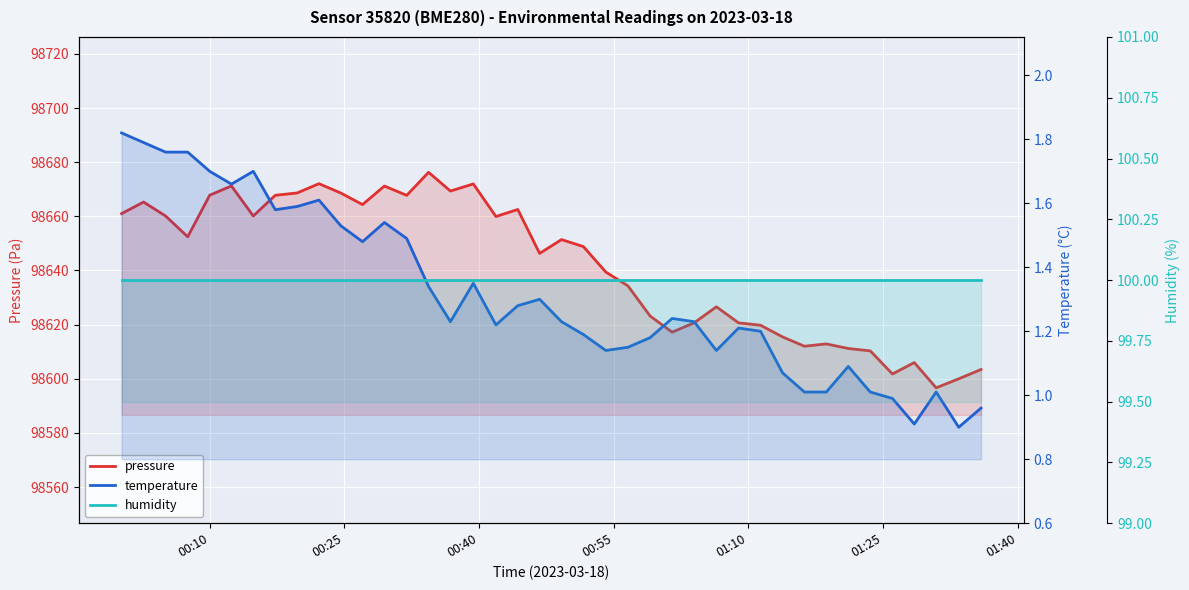

Reading left to right, transcribe all the data shown in this chart.

pressure: 98661.0	98665.3	98660.1	98652.4	98667.8	98671.2	98660.1	98667.8	98668.6	98672.1	98668.6	98664.3	98671.2	98667.8	98676.2	98669.3	98672.0	98659.9	98662.5	98646.3	98651.4	98648.8	98639.4	98634.3	98623.2	98617.2	98620.7	98626.6	98620.7	98619.8	98615.5	98612.0	98612.9	98611.2	98610.3	98601.8	98606.0	98596.7	98600.0	98603.4
temperature: 1.8	1.8	1.8	1.8	1.7	1.7	1.7	1.6	1.6	1.6	1.5	1.5	1.5	1.5	1.3	1.2	1.4	1.2	1.3	1.3	1.2	1.2	1.1	1.1	1.2	1.2	1.2	1.1	1.2	1.2	1.1	1.0	1.0	1.1	1.0	1.0	0.9	1.0	0.9	1.0
humidity: 100.0	100.0	100.0	100.0	100.0	100.0	100.0	100.0	100.0	100.0	100.0	100.0	100.0	100.0	100.0	100.0	100.0	100.0	100.0	100.0	100.0	100.0	100.0	100.0	100.0	100.0	100.0	100.0	100.0	100.0	100.0	100.0	100.0	100.0	100.0	100.0	100.0	100.0	100.0	100.0